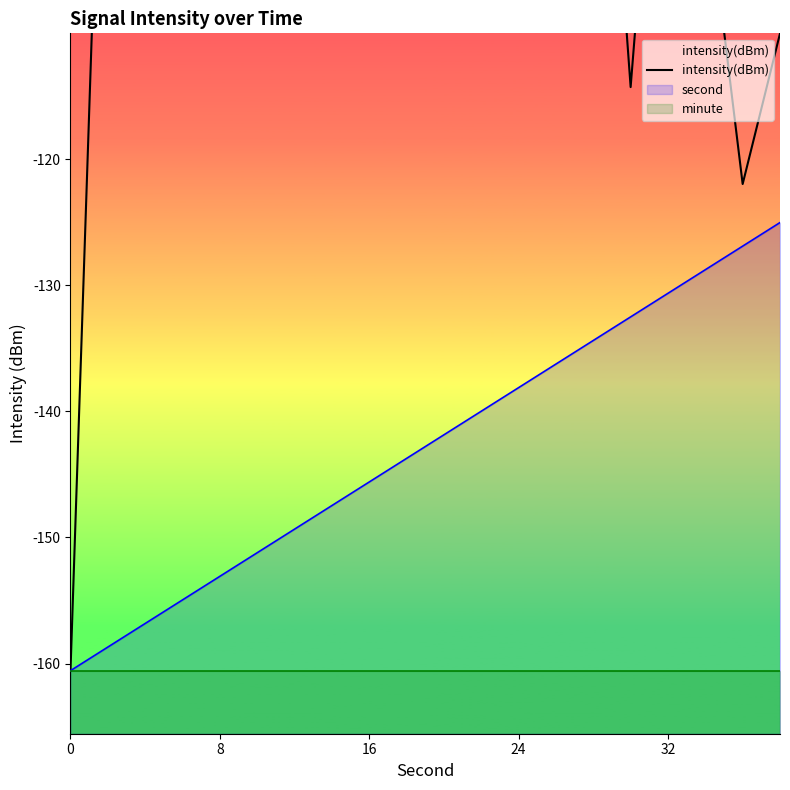

What is the lowest value of the second series?

-160.6